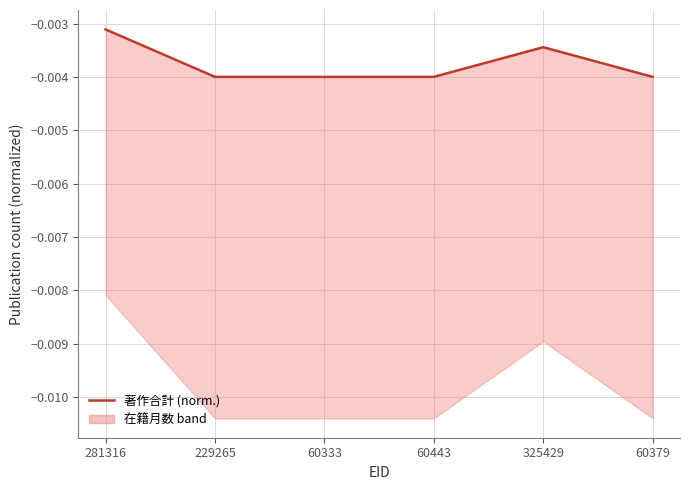

The chart shows a value of -0.0 at 60379. True or false?

False